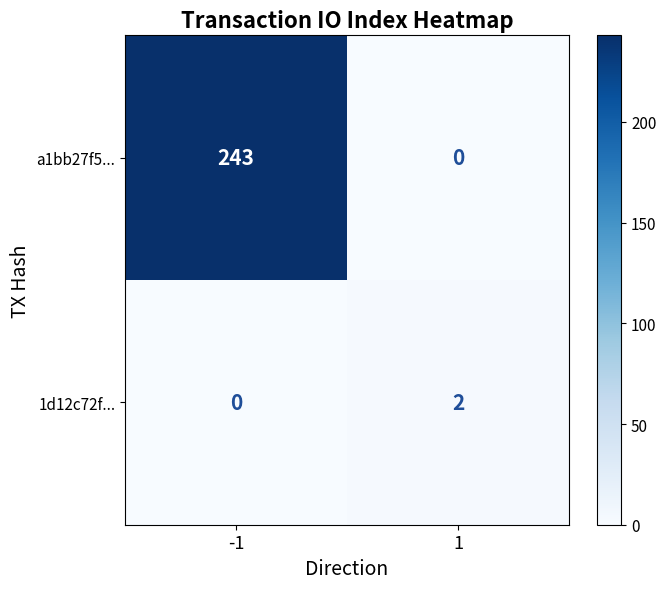

Which category has the highest value across all series?

-1